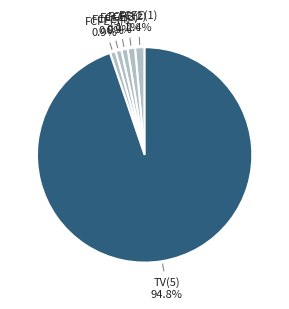

Rank the categories by value from highest to lowest.

TV(5), FCFE(1), FCFE(2), FCFE(3), FCFE(4), FCFE(5)